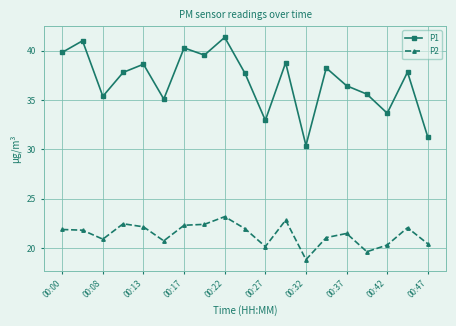

Which series has the largest range (max minus min)?

P1